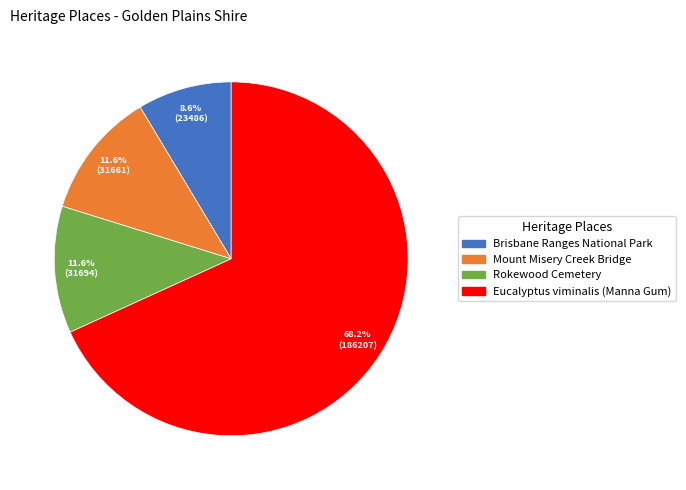

Is it true that Eucalyptus viminalis (Manna Gum) is 68% of the pie?

True